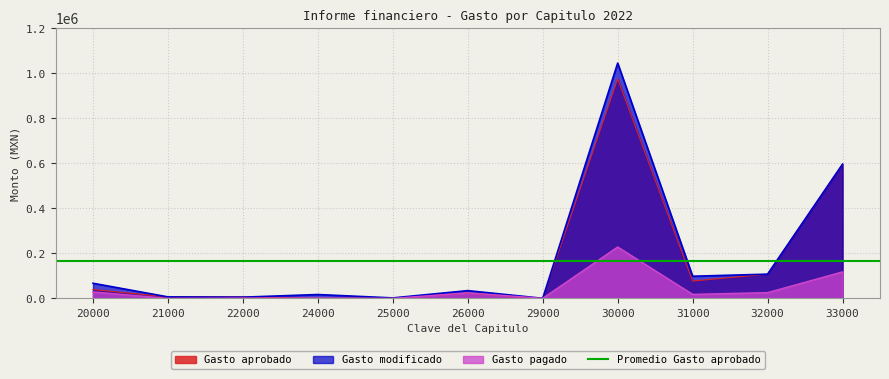

True or false: Gasto pagado has more than 0 points higher than both neighbors.

True